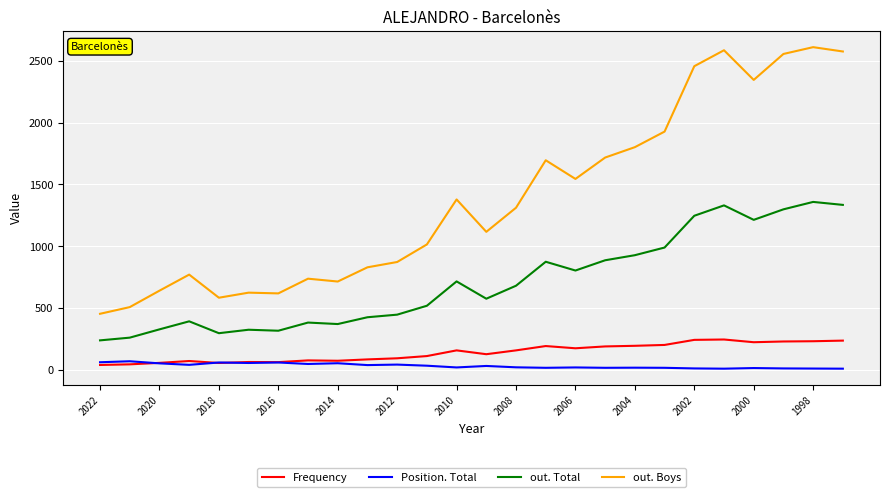

Which series has the largest range (max minus min)?

out. Boys